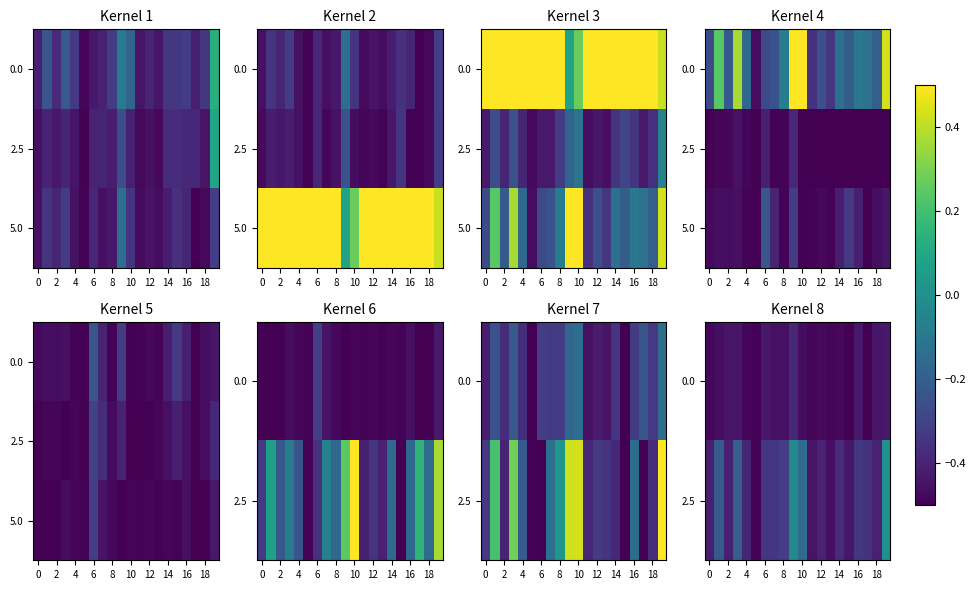

What value does the 2.5 series have at 12?

-0.4